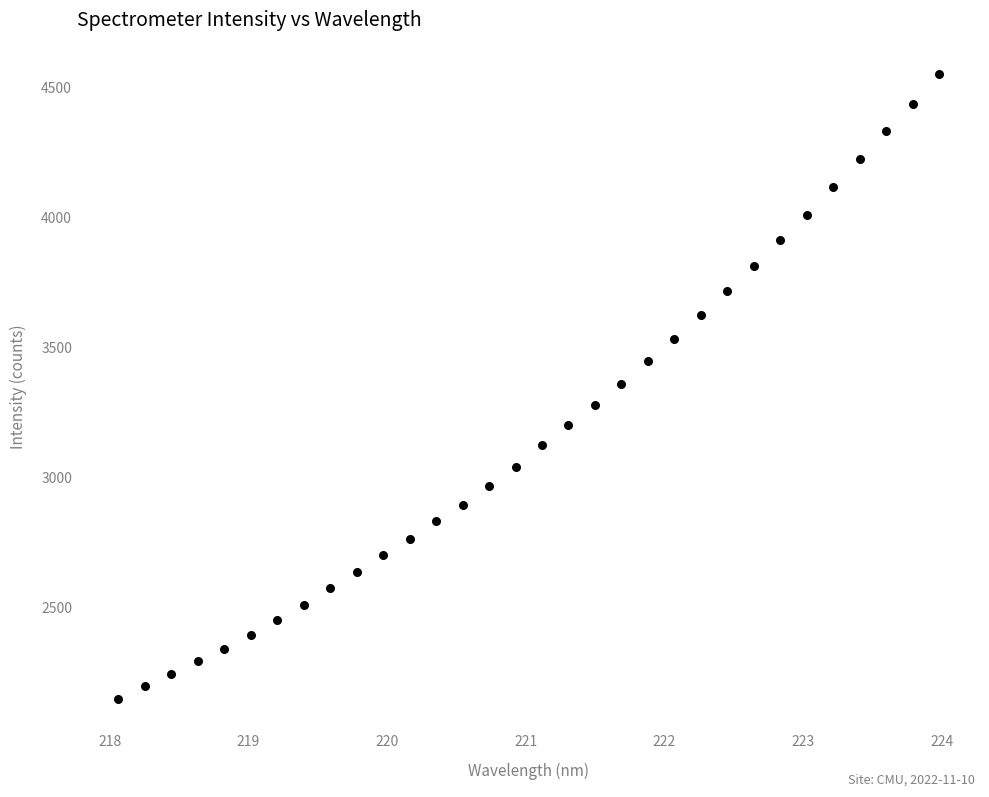

What is the range of Y values (max minus min)?

2404.0